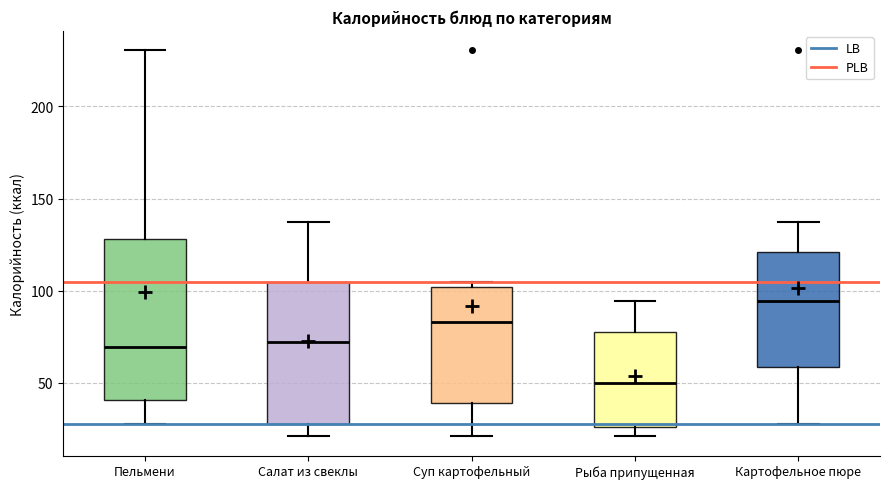

Reading left to right, transcribe this box plot: for each box, give where its median line is, the range the box spans, and where its two whiskers end, as read against the y-axis. The values are not printed on the chart, so give them approximately, as read against the axis.

Пельмени: median 70, box 40 to 130, whiskers 30 to 230
Салат из свеклы: median 70, box 30 to 105, whiskers 20 to 135
Суп картофельный: median 85, box 40 to 100, whiskers 20 to 105
Рыба припущенная: median 50, box 25 to 80, whiskers 20 to 95
Картофельное пюре: median 95, box 60 to 120, whiskers 30 to 135